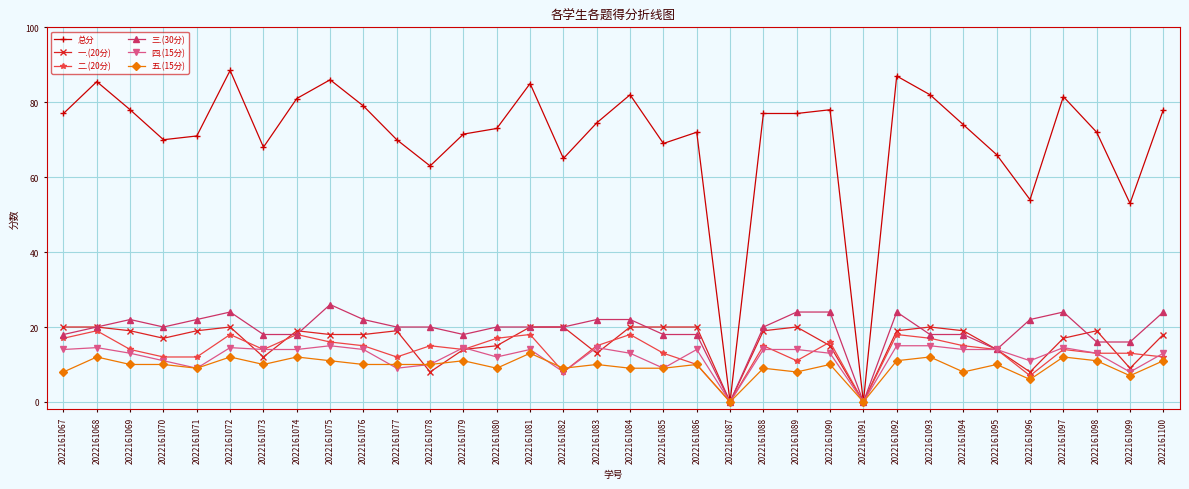

What is the difference between the highest and lowest values at 2022161095?

56.0